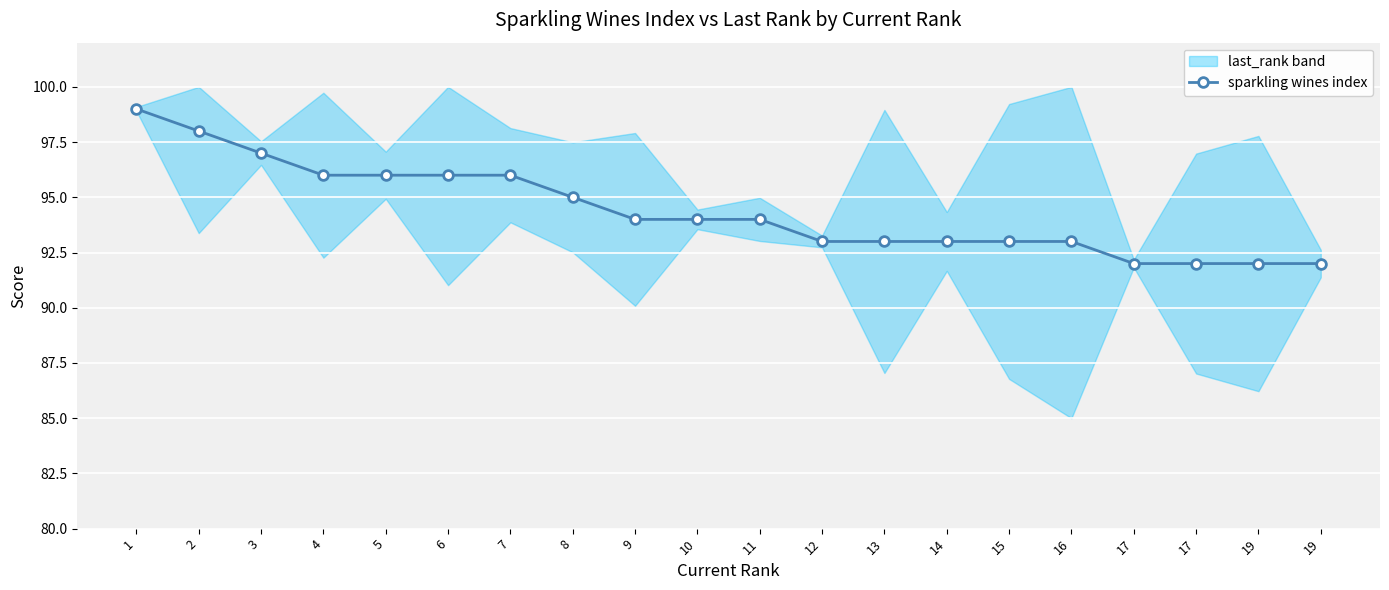

The chart shows a value of 97 at 3. True or false?

True